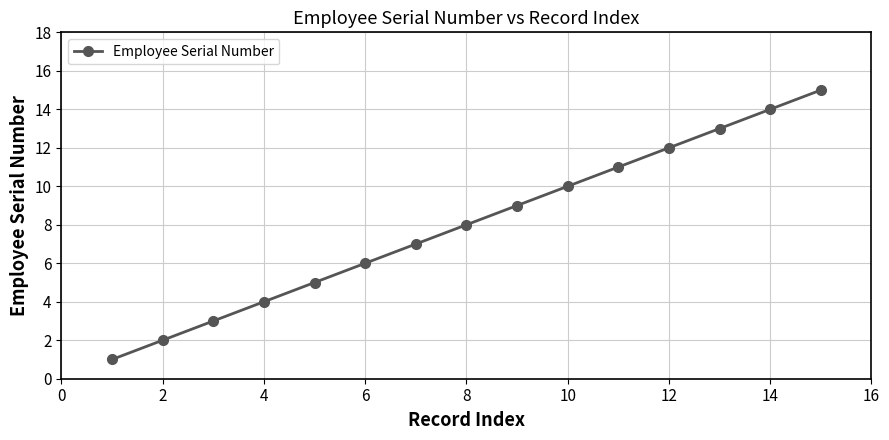

Is this an area chart (filled region under the line)?

No